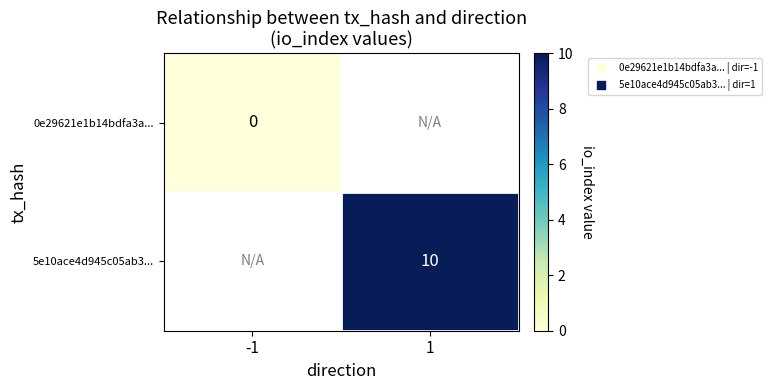

Rank the categories by 0e29621e1b14bdfa3a... value from highest to lowest.

-1, 1